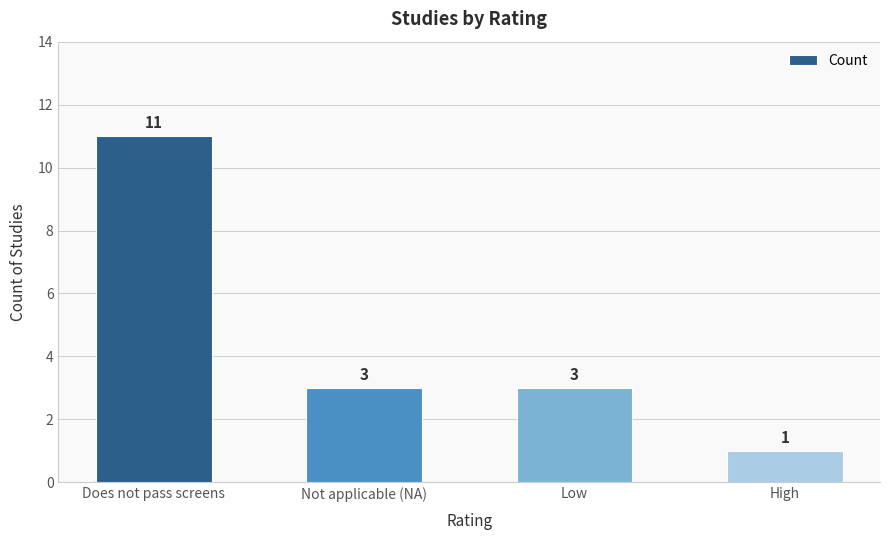

What is the label of the 1st bar from the right?

High